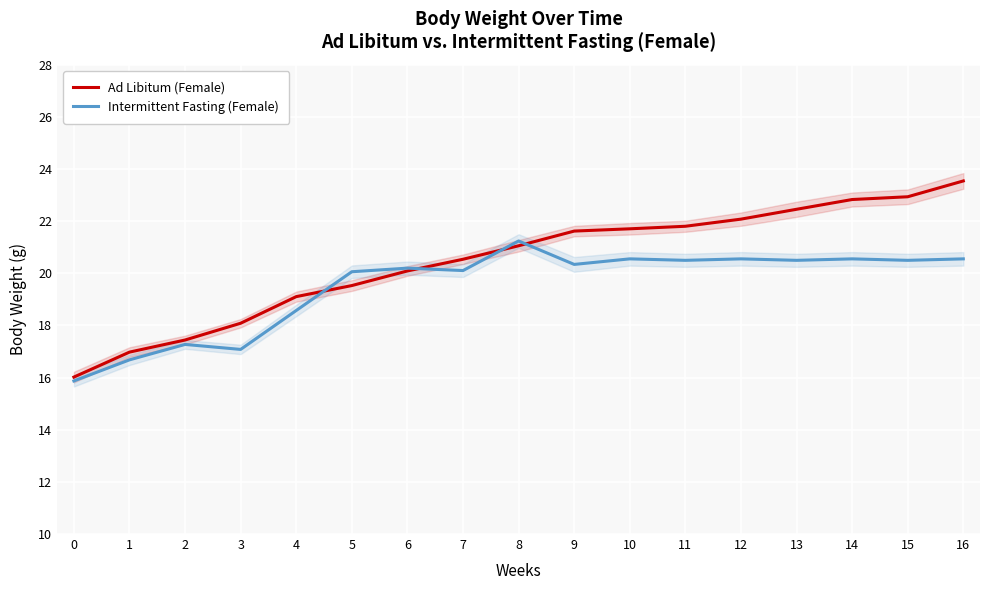

At 13, list the series in order from smallest to largest.

Intermittent Fasting (Female), Ad Libitum (Female)